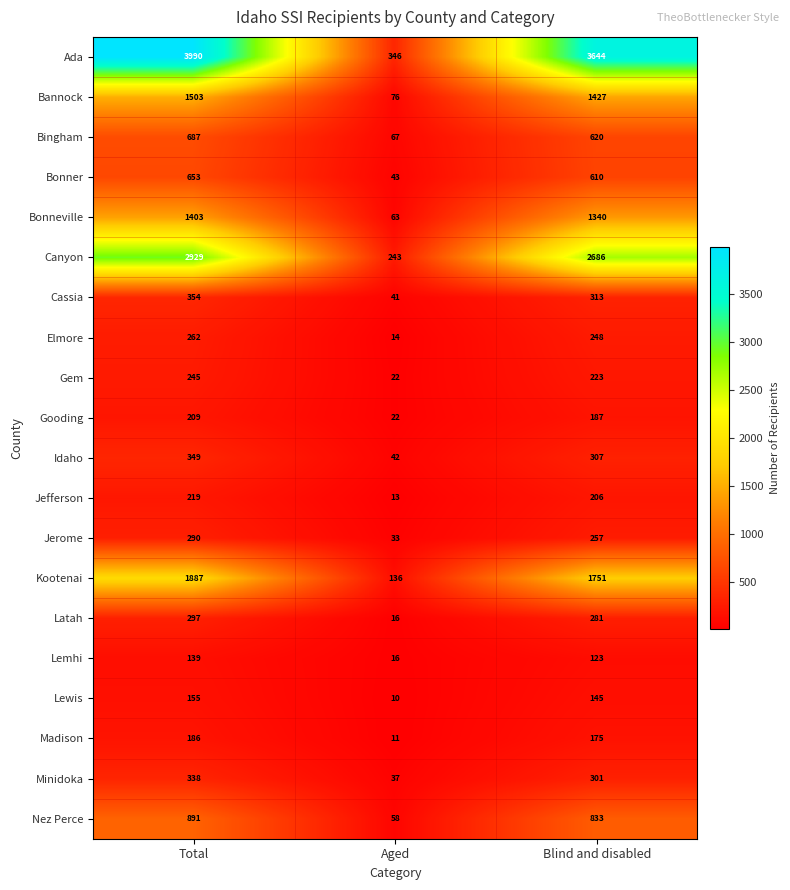

What is the average value of the Idaho series?

233